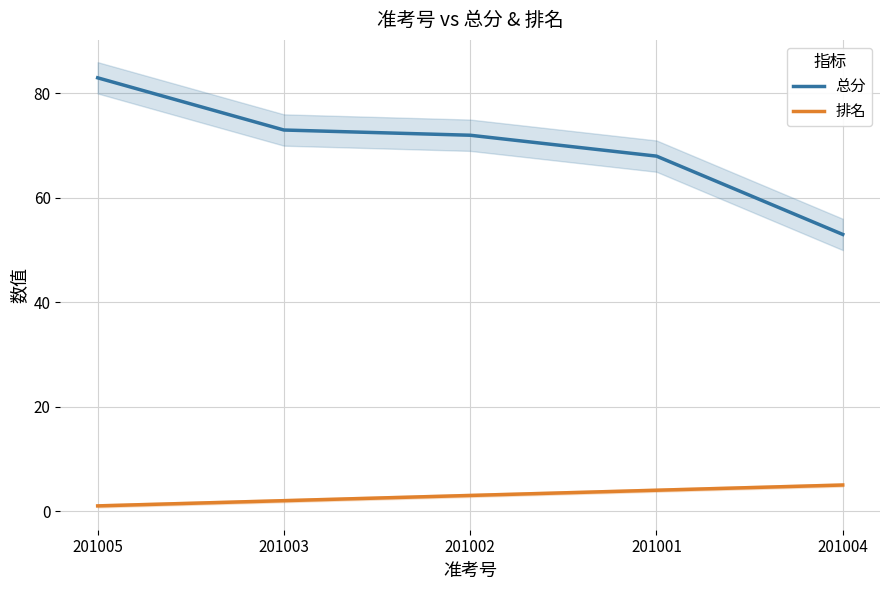

Reading right to left, extract all data points from this chart.

总分: 53	68	72	73	83
排名: 5	4	3	2	1